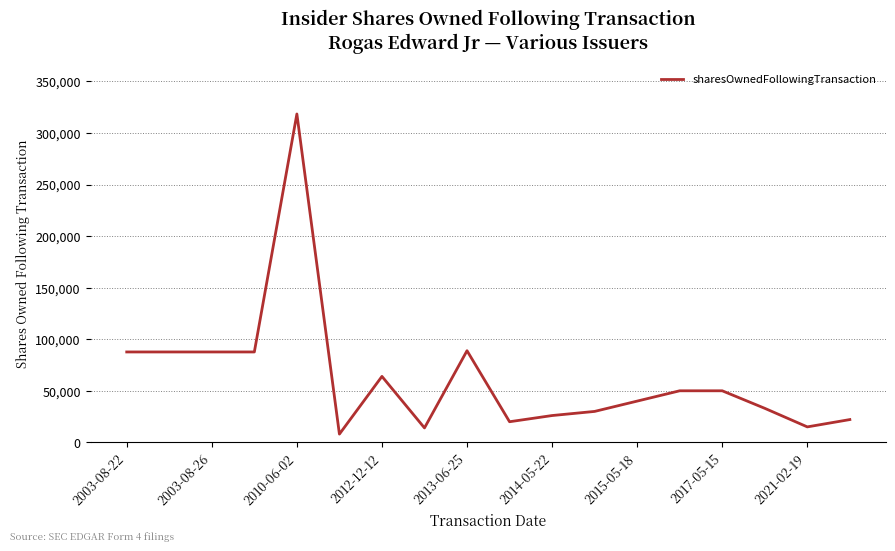

What is the minimum value shown in the chart?

8000